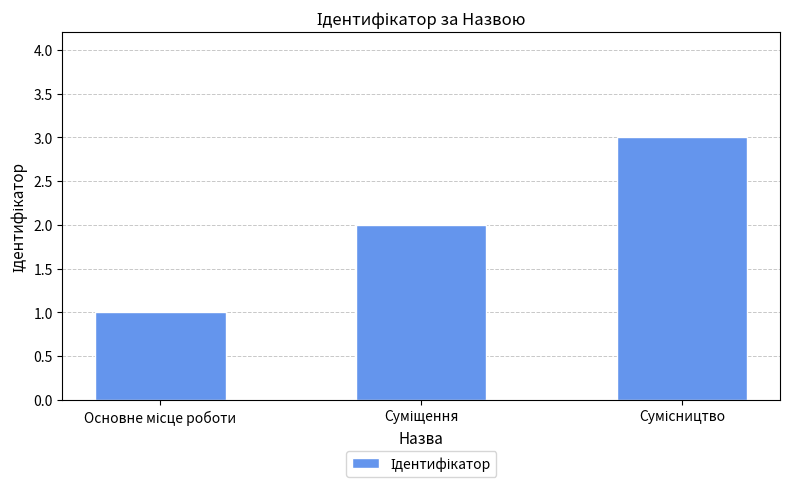

What is the greatest value displayed?

3